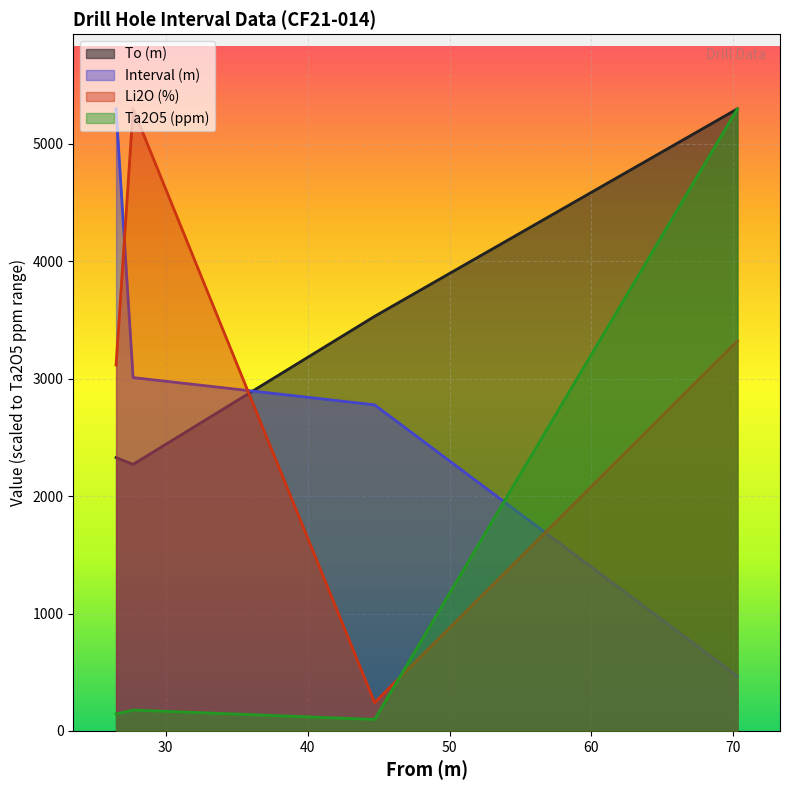

Is it true that Interval (m) equals 661.9 at 70.29?

False